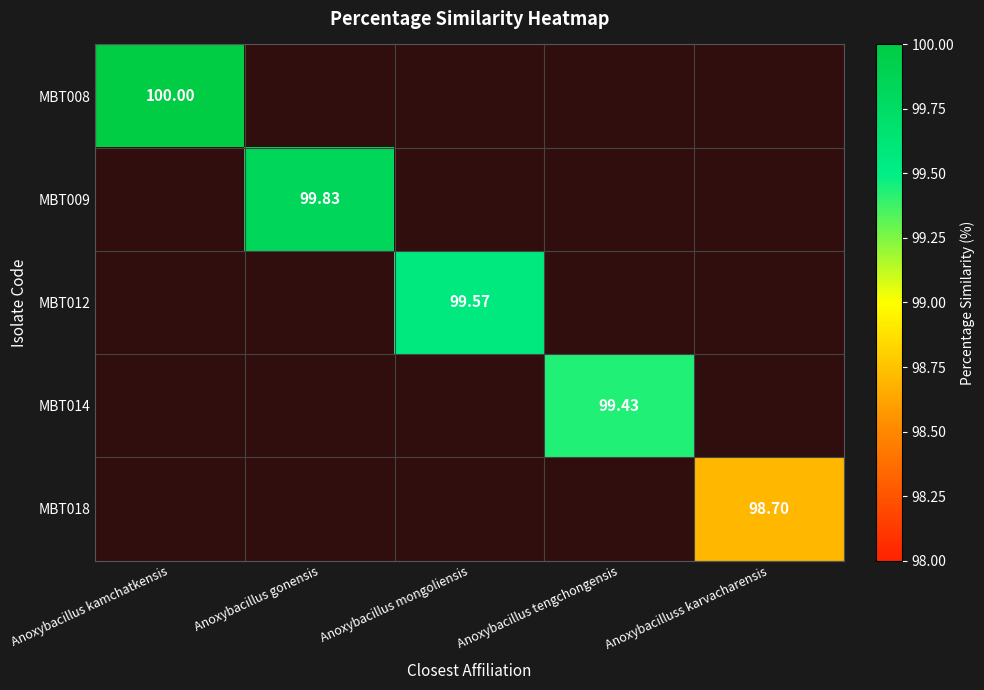

How many distinct data groups are displayed?

5